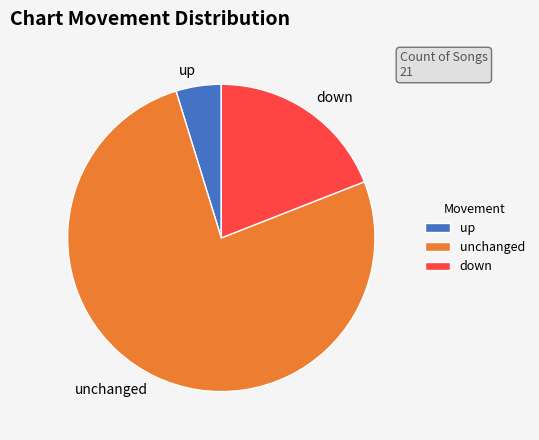

True or false: unchanged accounts for 76% of the total.

True